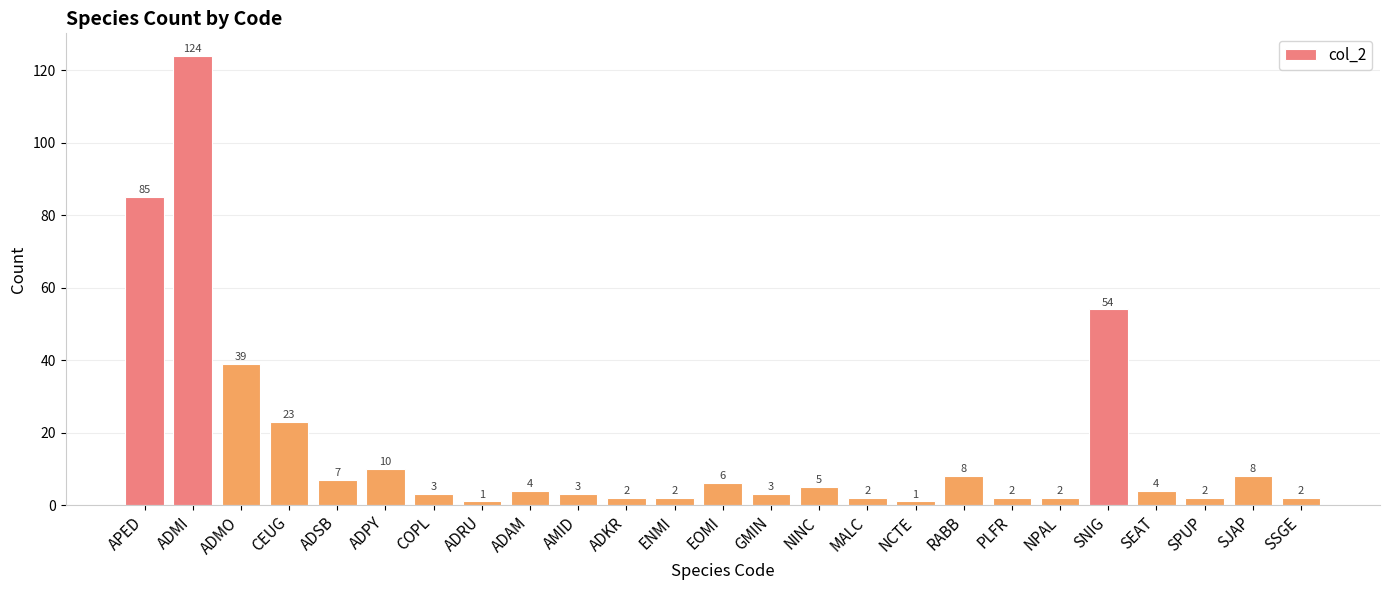

The value at SNIG is 95. True or false?

False